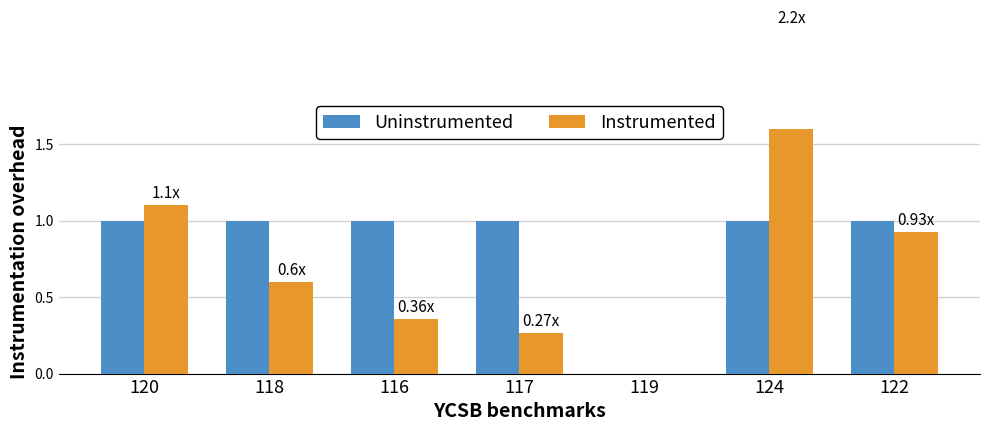

Between 116 and 117, which is larger?

116